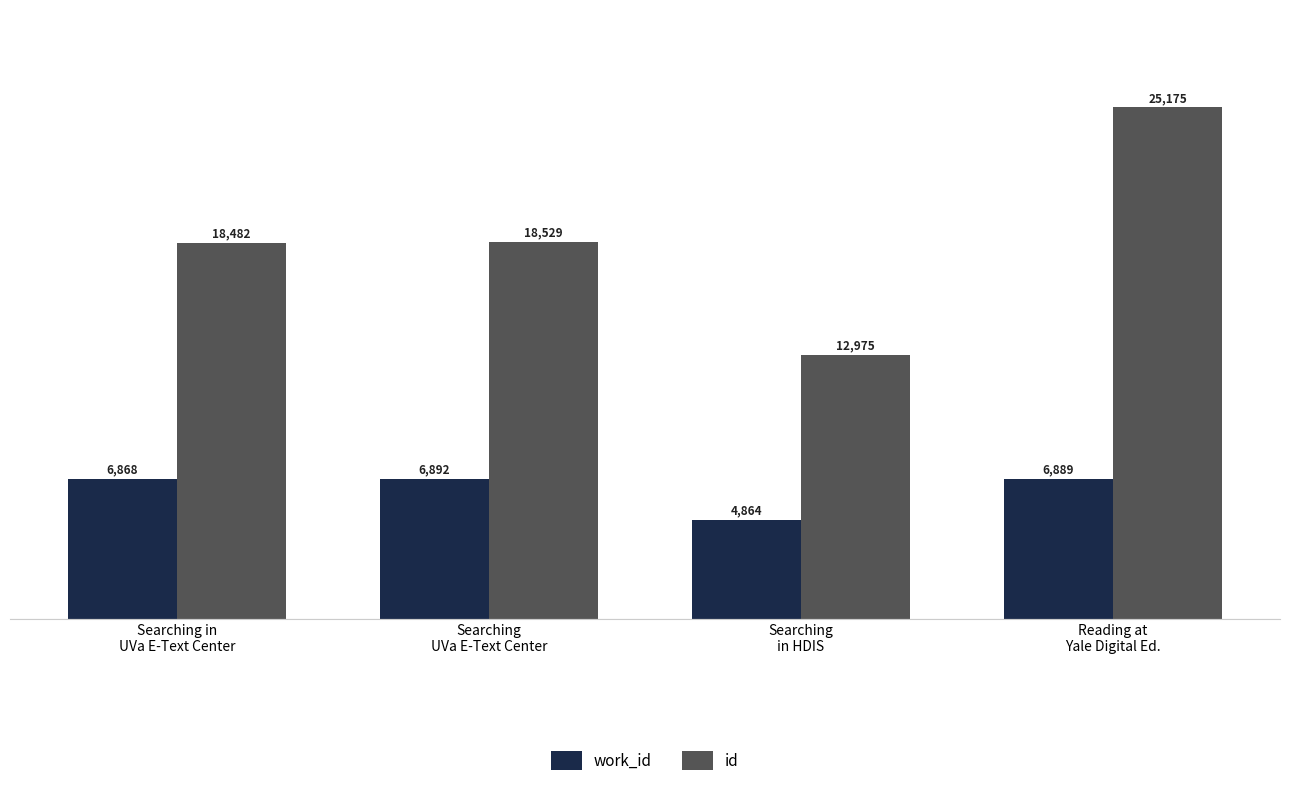

Which category has the lowest value in the id series?

Searching
in HDIS